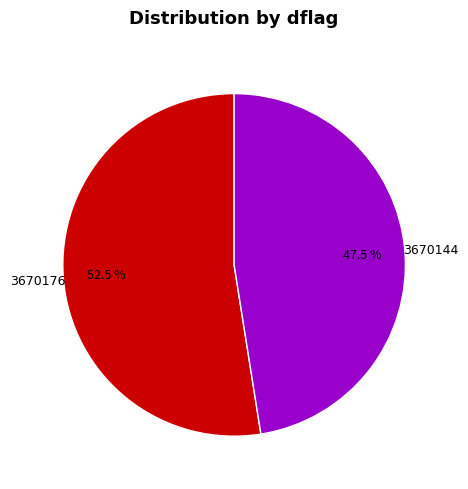

What percentage is NOT represented by 3670176?

47.5%